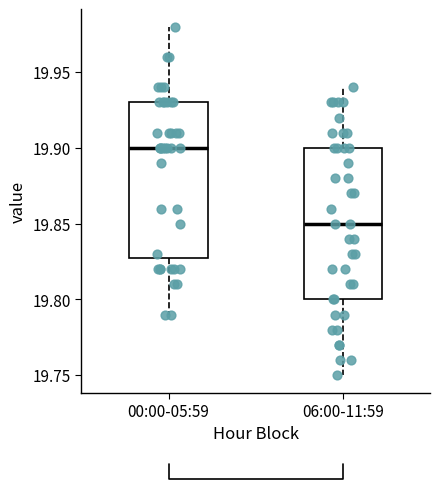

Which box's median line is the lowest?

06:00-11:59